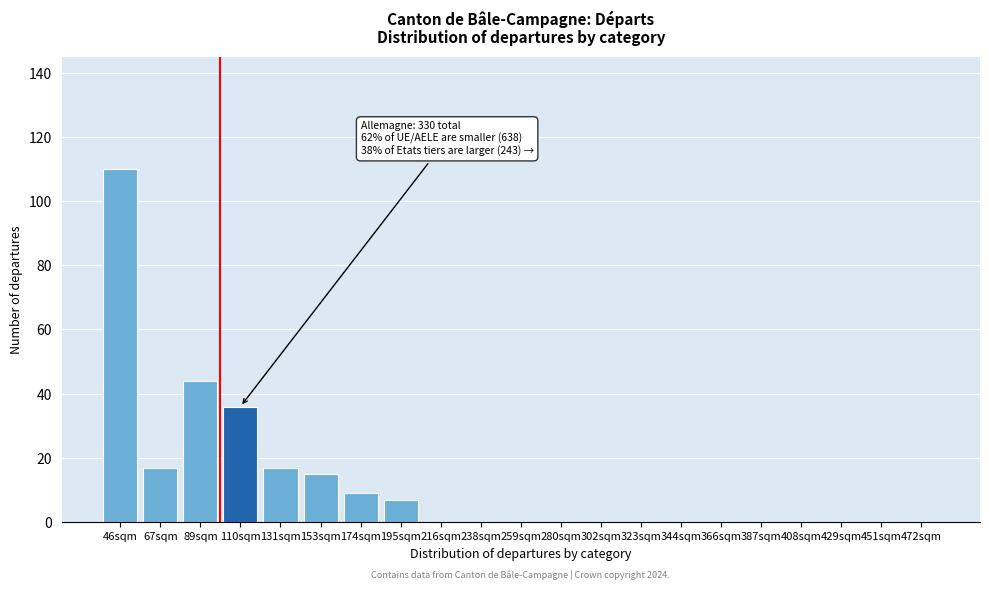

Reading left to right, list all the values displayed in this chart.

46sqm=110	67sqm=17	89sqm=44	110sqm=36	131sqm=17	153sqm=15	174sqm=9	195sqm=7	216sqm=0	238sqm=0	259sqm=0	280sqm=0	302sqm=0	323sqm=0	344sqm=0	366sqm=0	387sqm=0	408sqm=0	429sqm=0	451sqm=0	472sqm=0